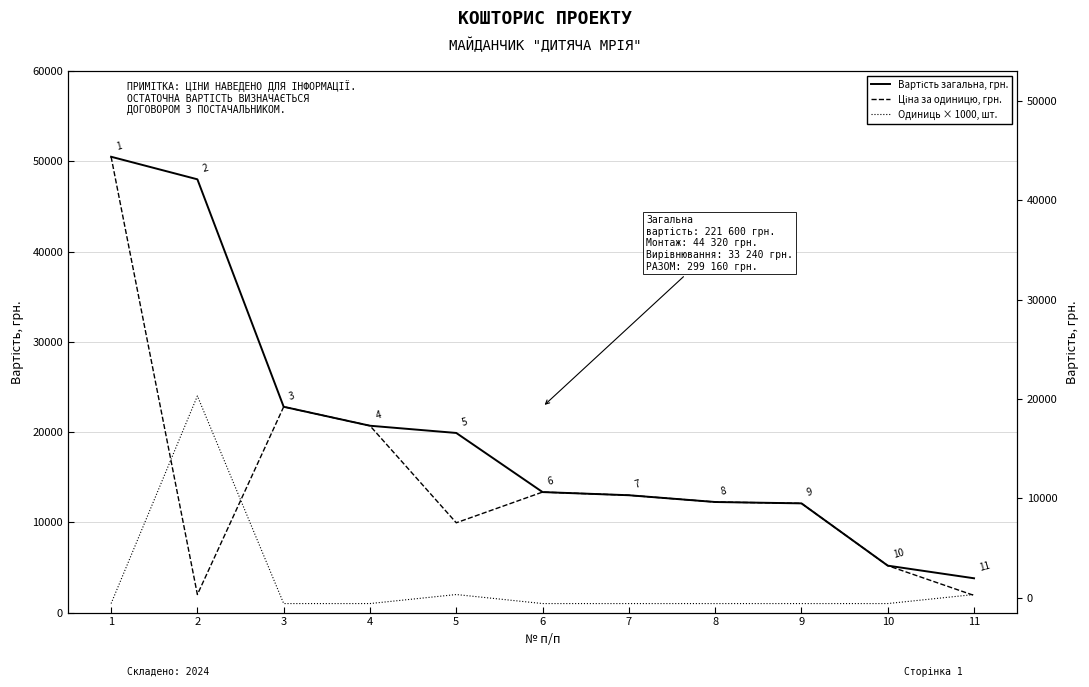

How many series are shown in this chart?

3